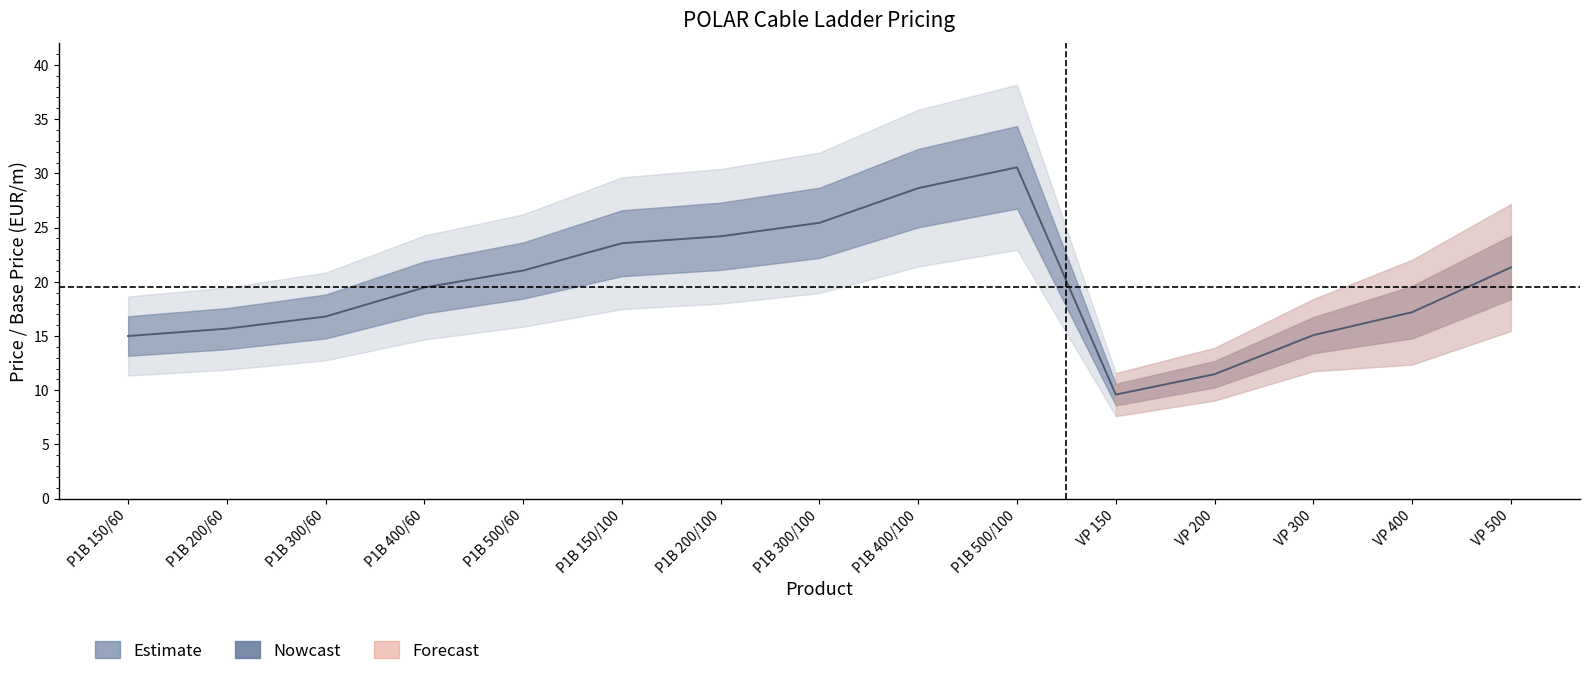

What is the difference between the maximum and minimum values in the Cena/mj series?

21.0